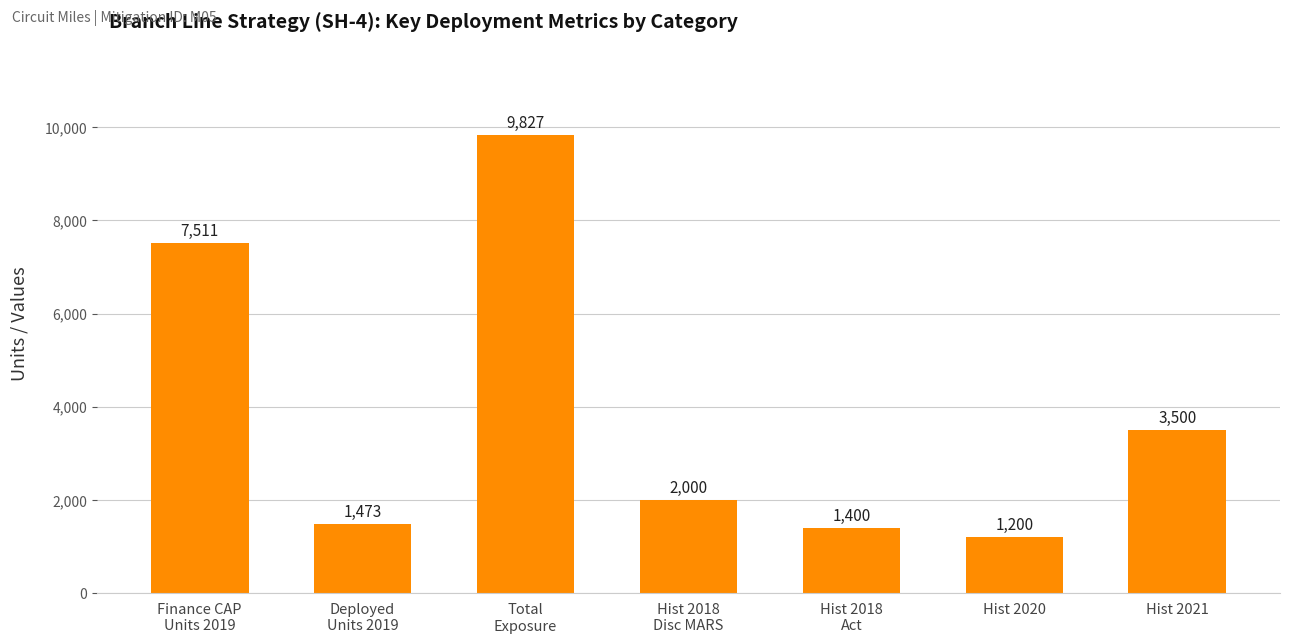

At which category does the chart reach its peak across all series?

Total
Exposure